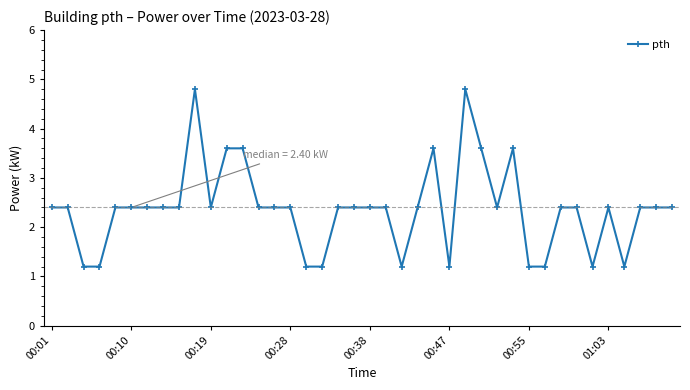

What is the maximum value shown in the chart?

4.8